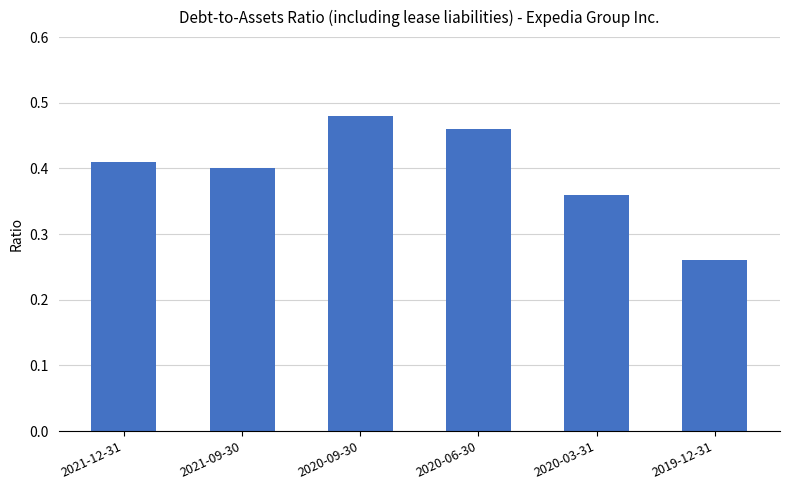

Is it true that the value at 2020-09-30 is 0.2?

False